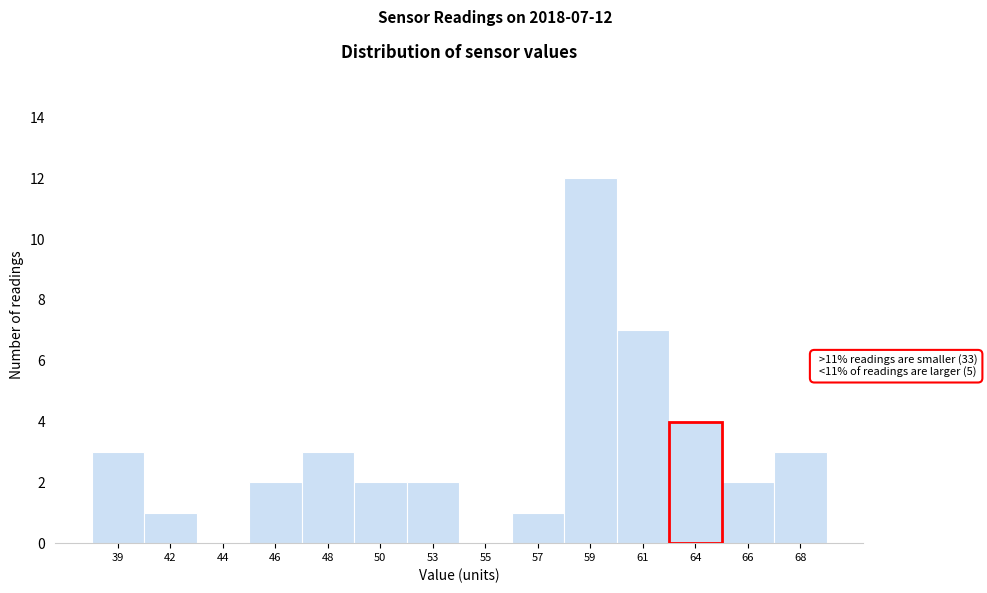

Reading right to left, what are all the values shown in this chart?

68=3	66=2	64=4	61=7	59=12	57=1	55=0	53=2	50=2	48=3	46=2	44=0	42=1	39=3